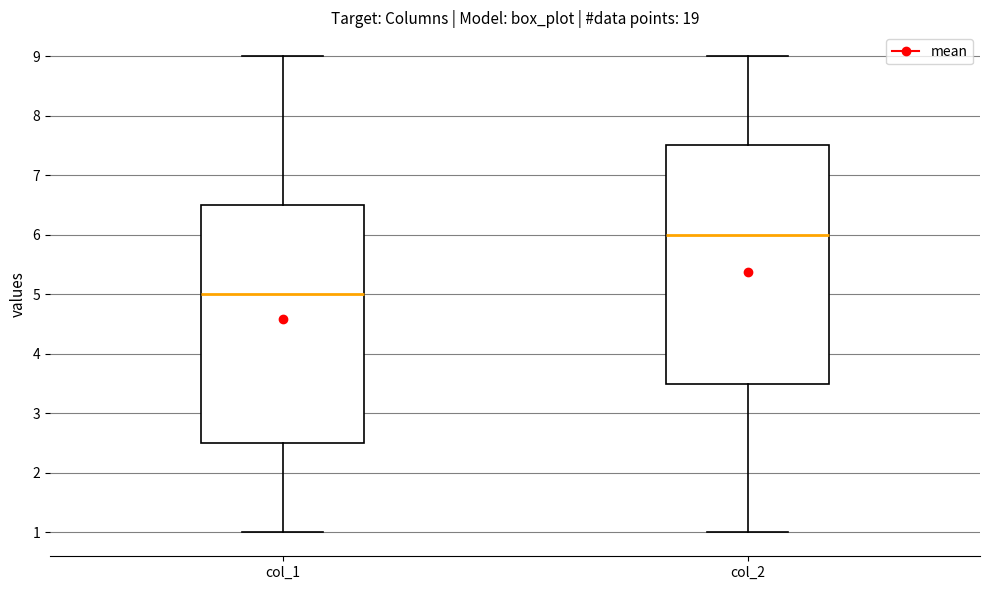

Which box has the highest median line?

col_2